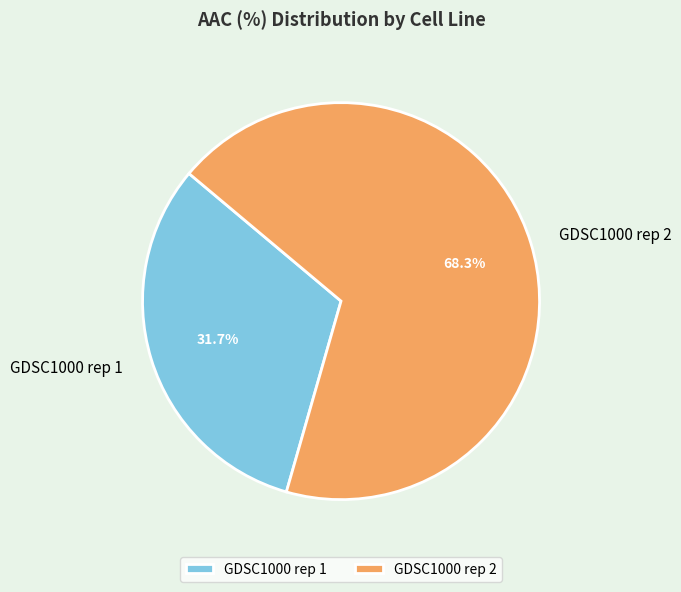

What percentage is the GDSC1000 rep 1 slice, to the nearest percent?

32%